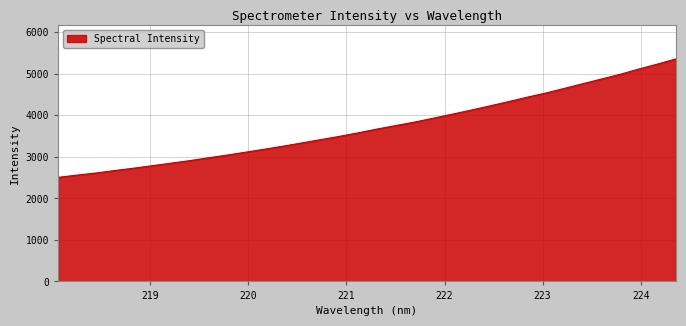

What is the minimum value shown in the chart?

2506.9